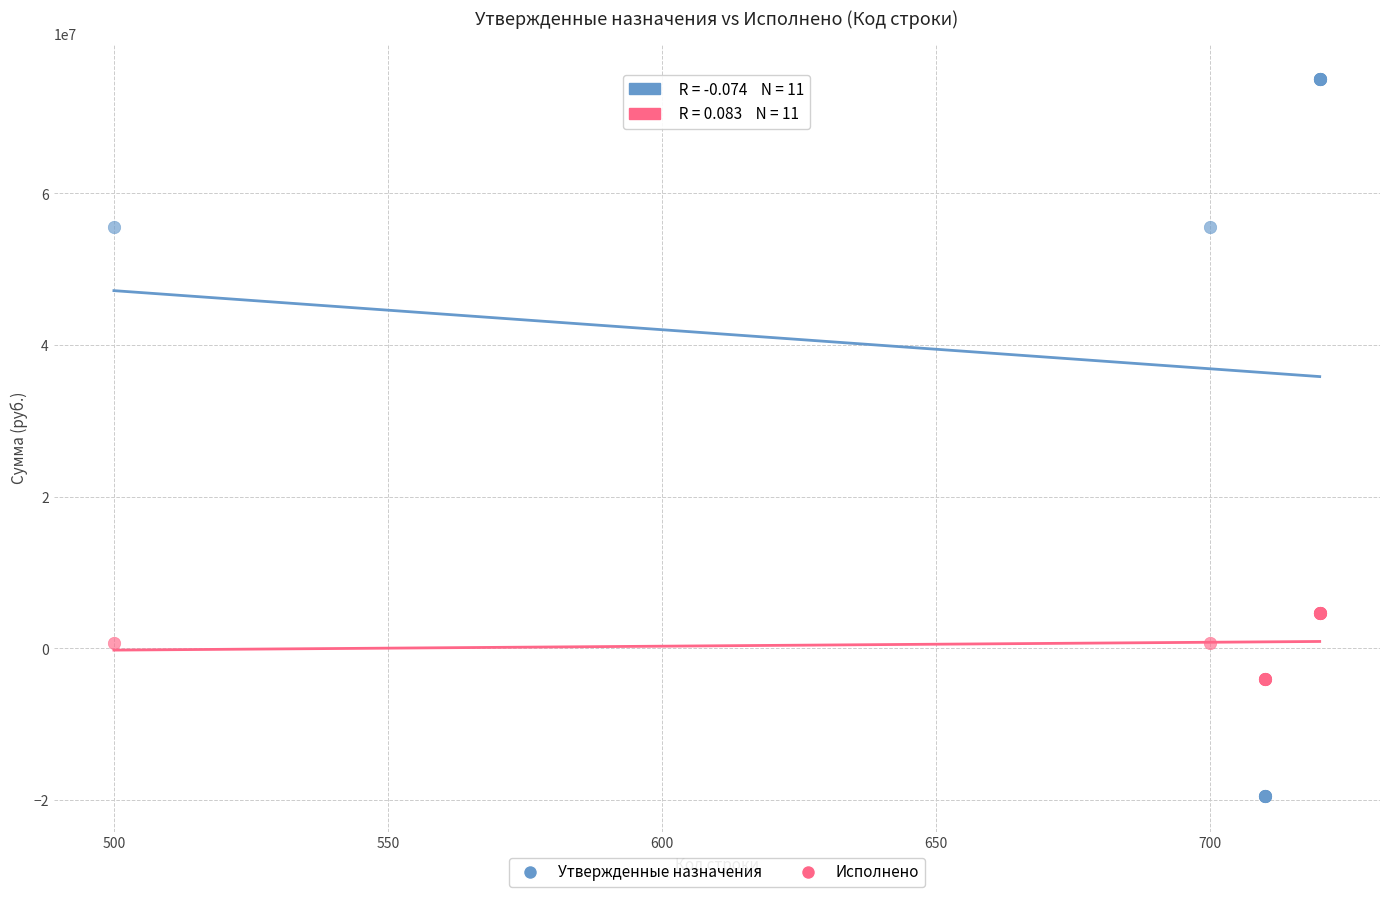

What is the X range (max minus min) for the scatter plot?

220.0